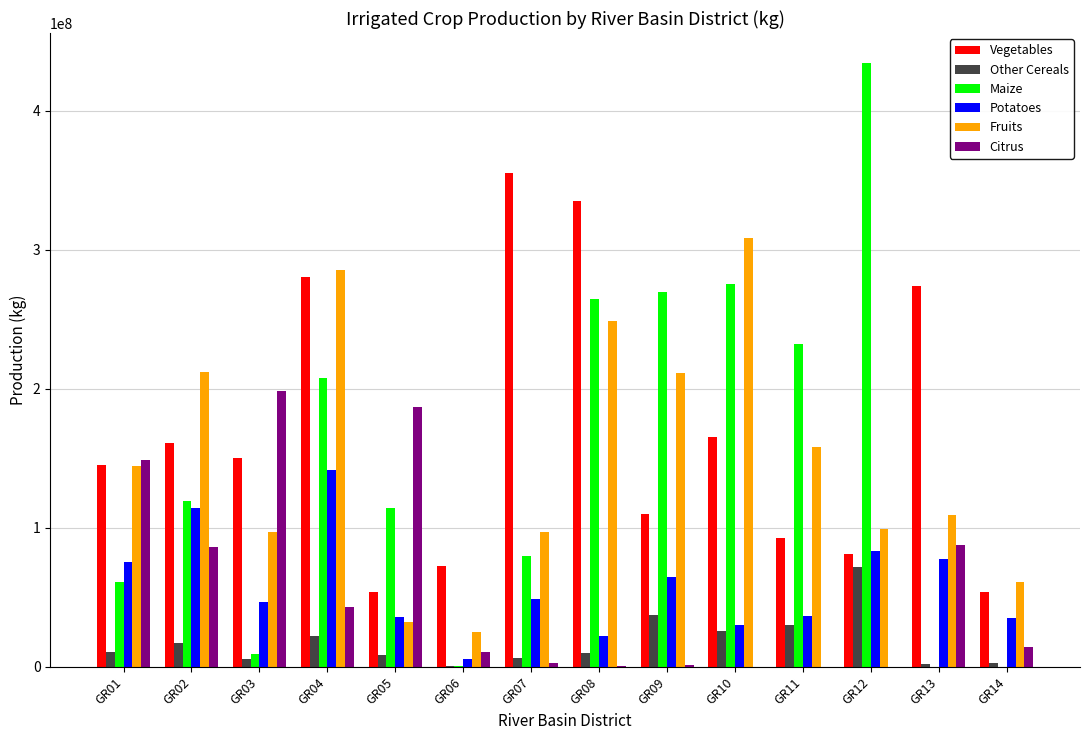

Does the chart contain stacked bars?

No